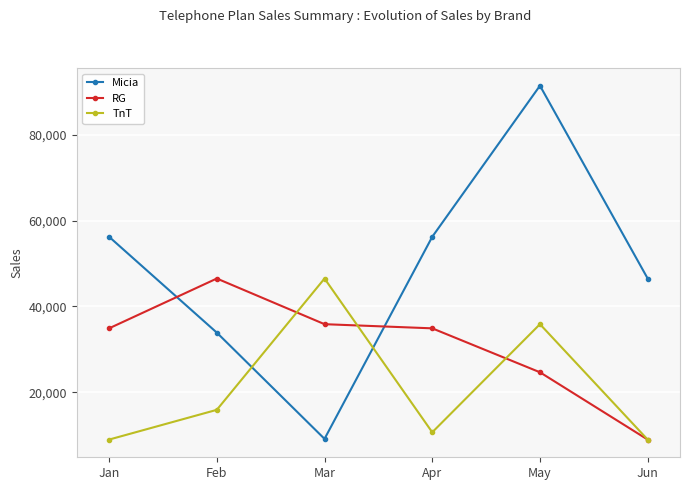

At how many categories does at least one series exceed 45886?

6